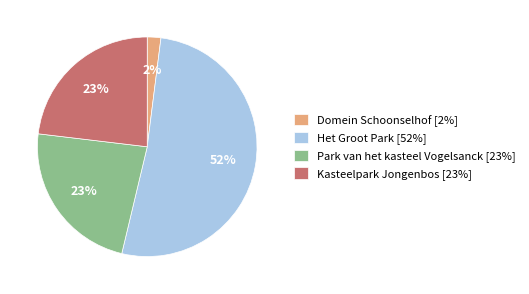

Is the sum of Domein Schoonselhof [2%] and Park van het kasteel Vogelsanck [23%] greater than half?

No